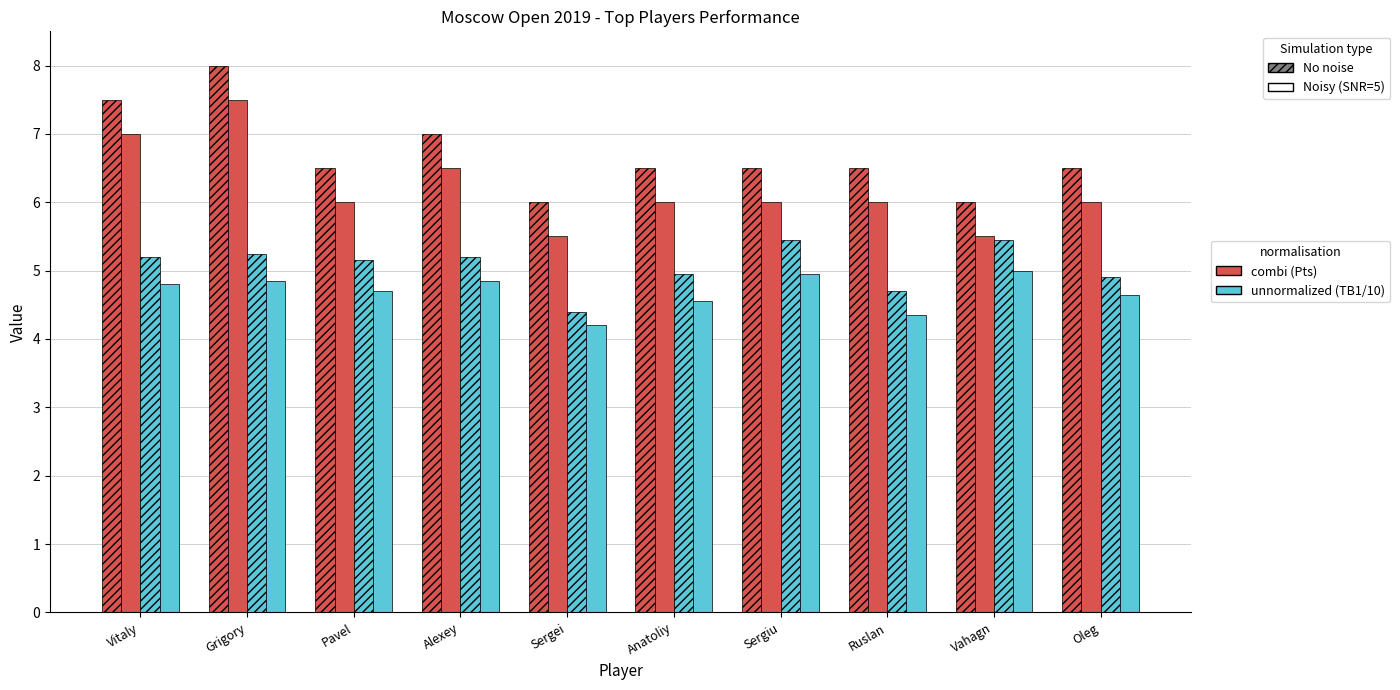

Does the chart contain any negative values?

No